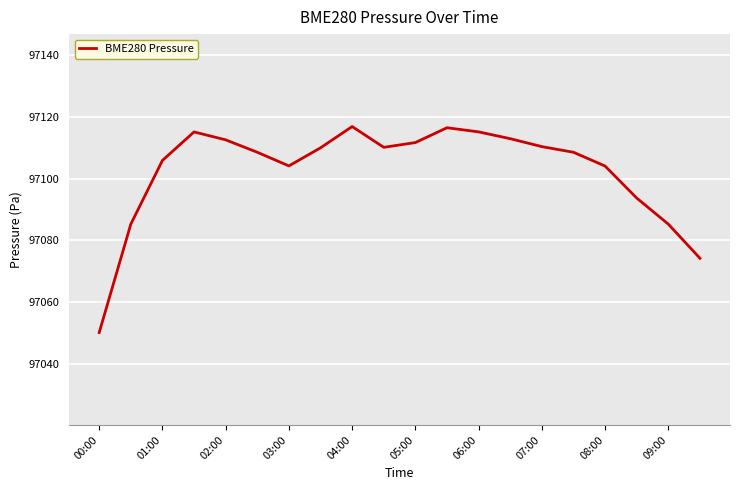

What is the minimum value shown in the chart?

97050.1